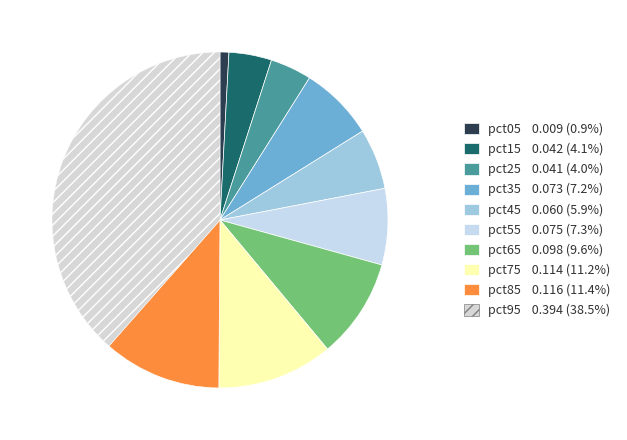

Rank the categories by value from lowest to highest.

pct05, pct25, pct15, pct45, pct35, pct55, pct65, pct75, pct85, pct95